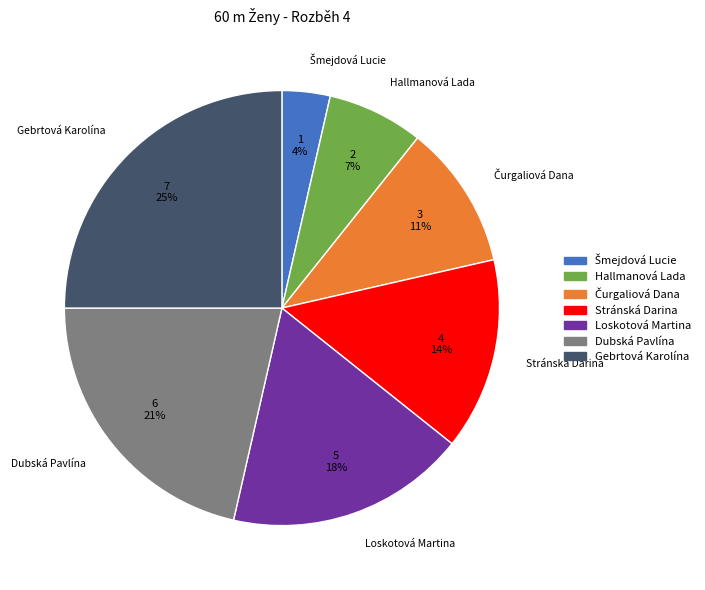

Count the number of slices in the pie.

7